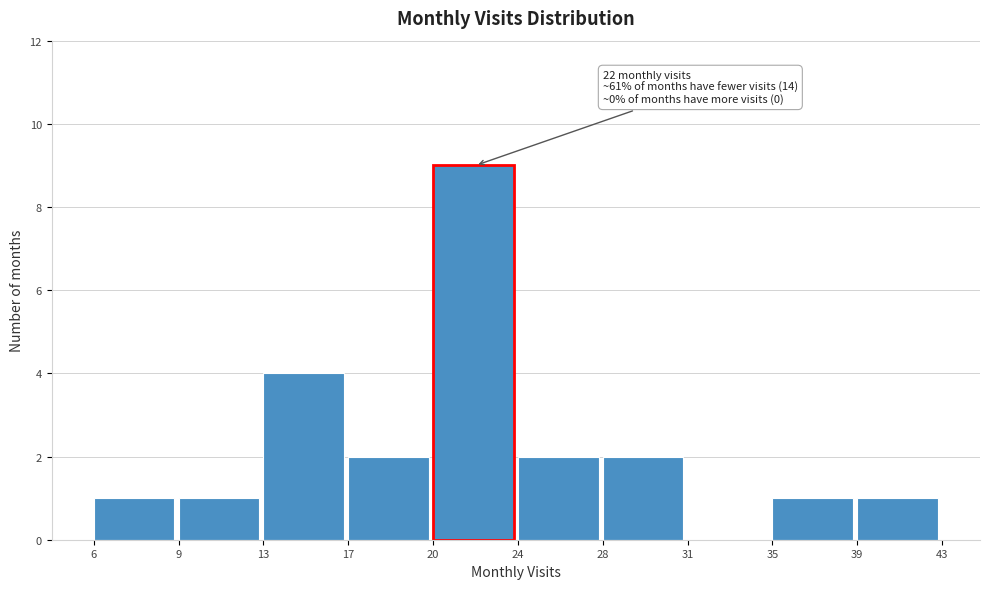

Reading left to right, what are all the values shown in this chart?

6=1	9=1	13=4	17=2	20=9	24=2	28=2	31=0	35=1	39=1